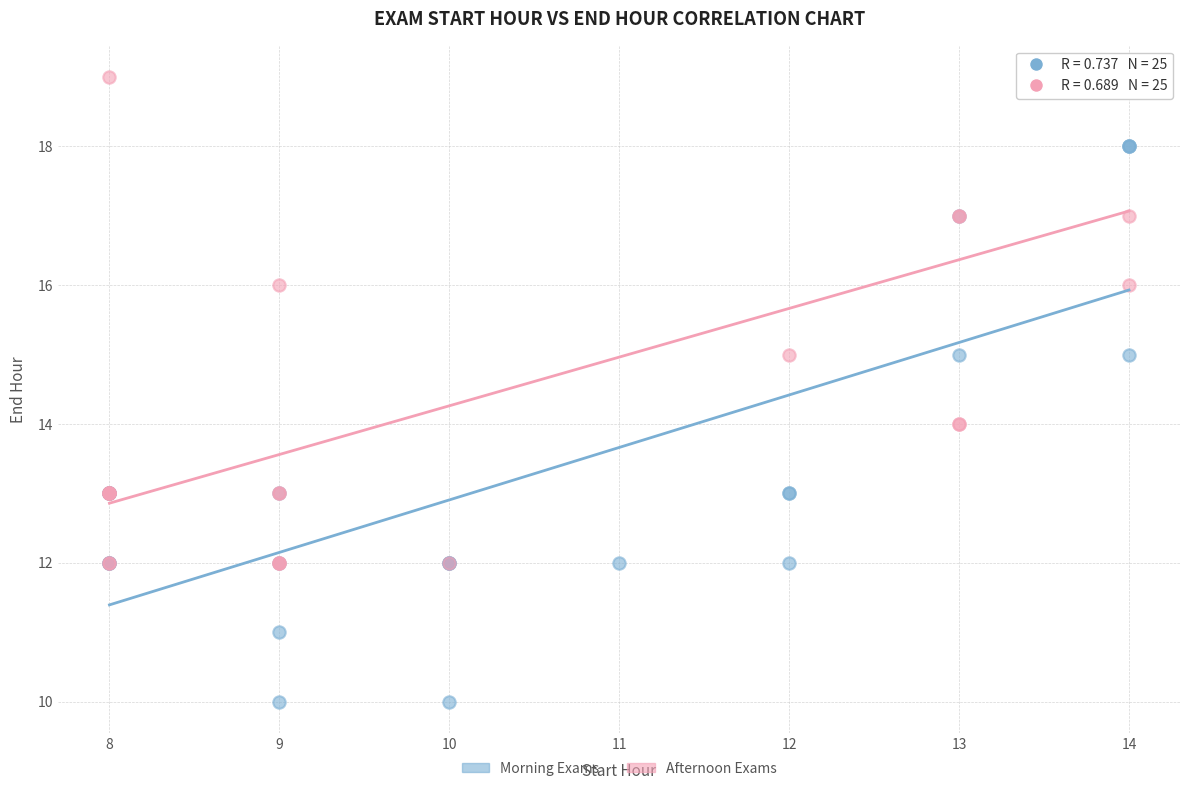

Which series reaches the maximum Y coordinate?

Afternoon Exams